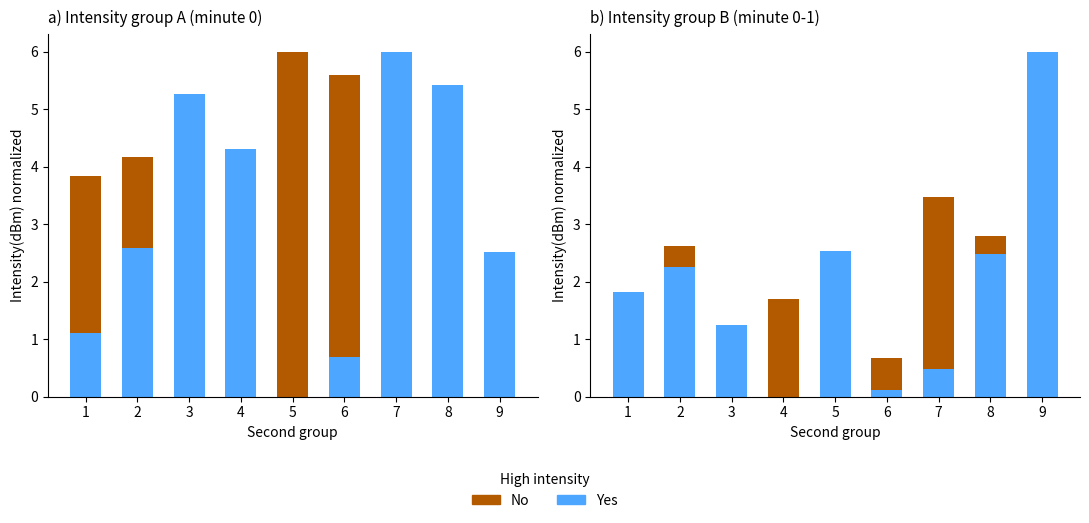

Between 2 and 6, which is larger?

2